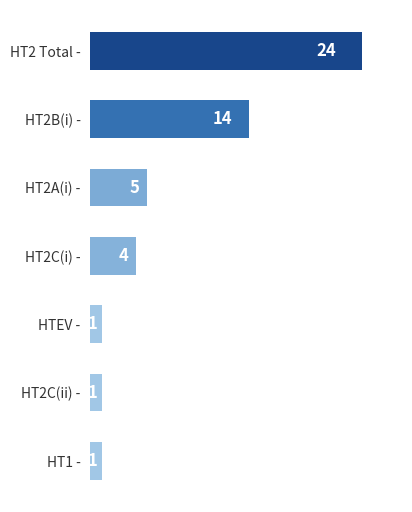

What is the approximate value at HT2 Total -, to the nearest 5?

25